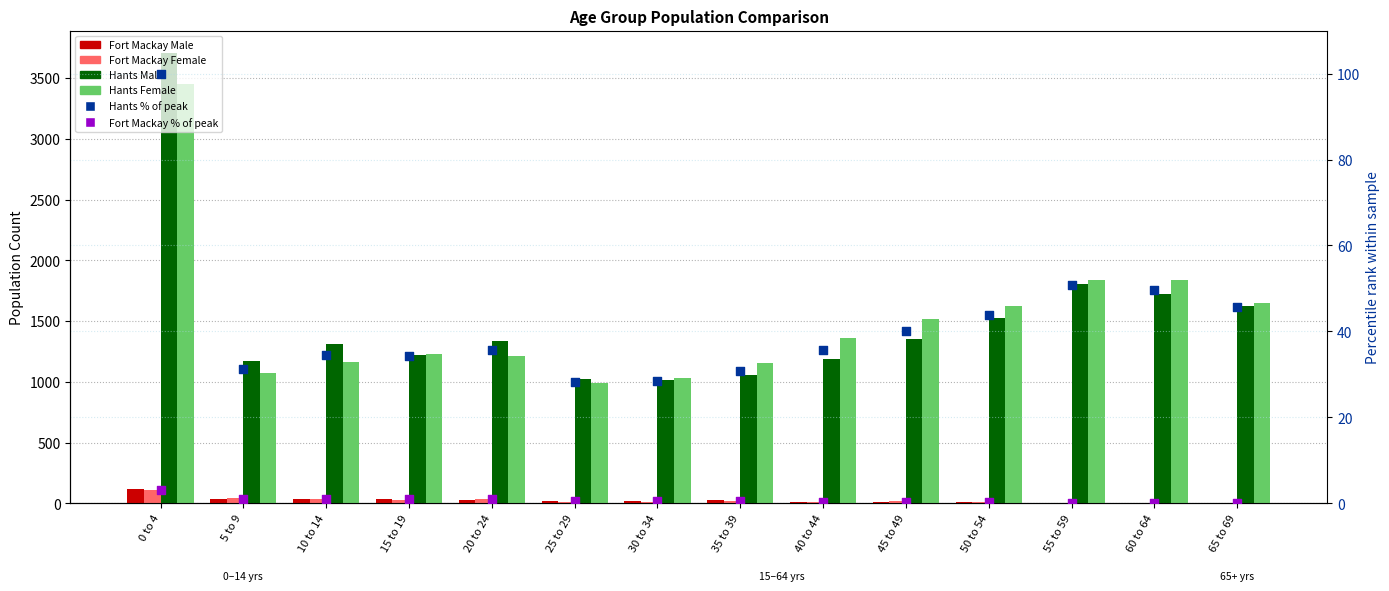

What is the total value across all series at 45 to 49?

2945.6